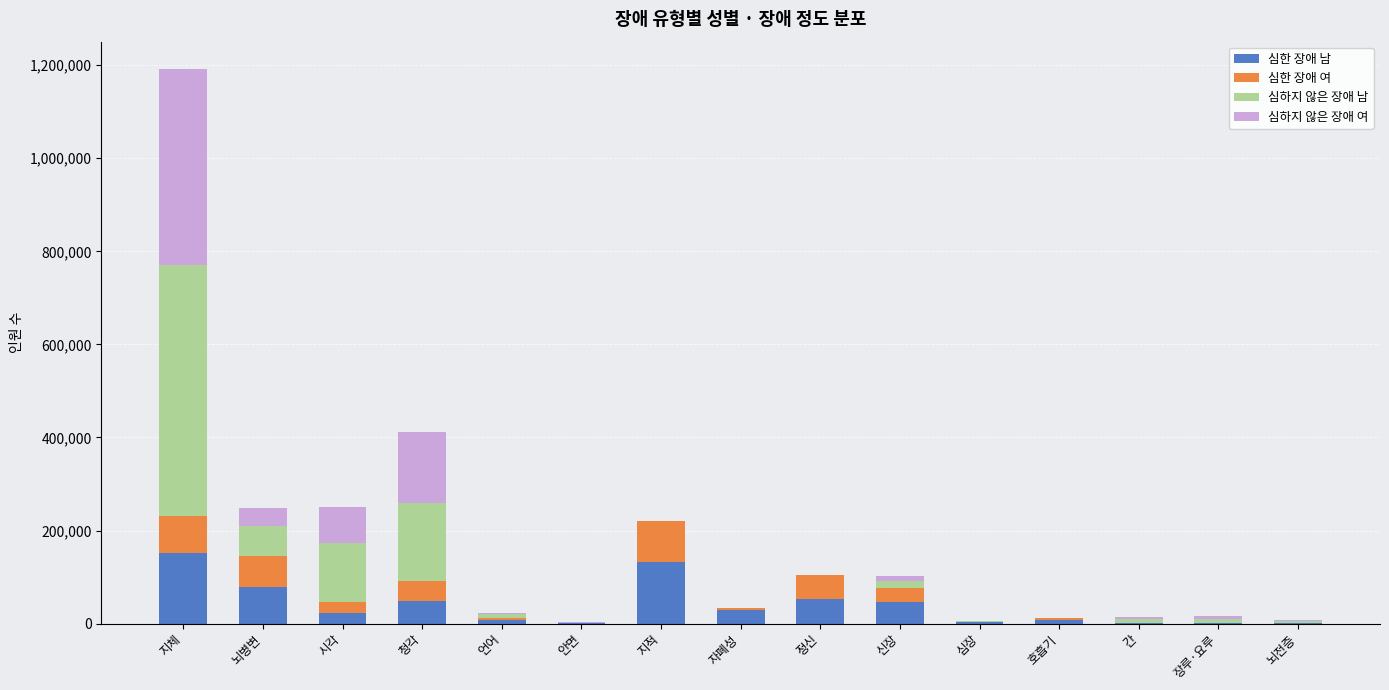

What is the sum of all 심한 장애 남 values?

585023